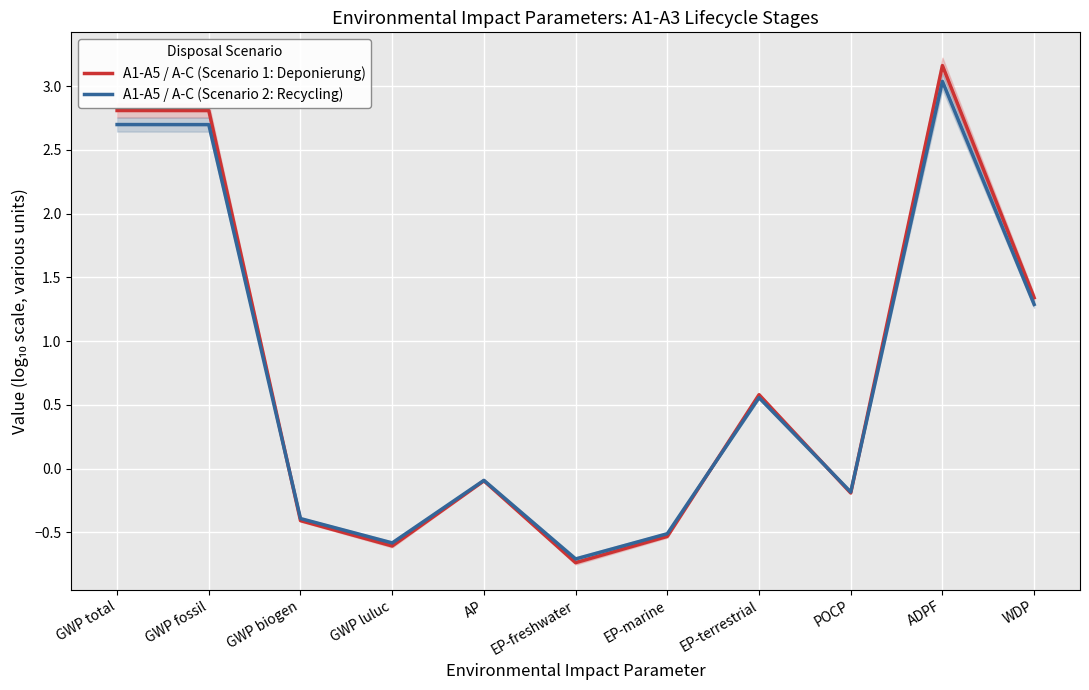

Which series has the largest total across all categories?

A1-A5 / A-C (Scenario 1: Deponierung)